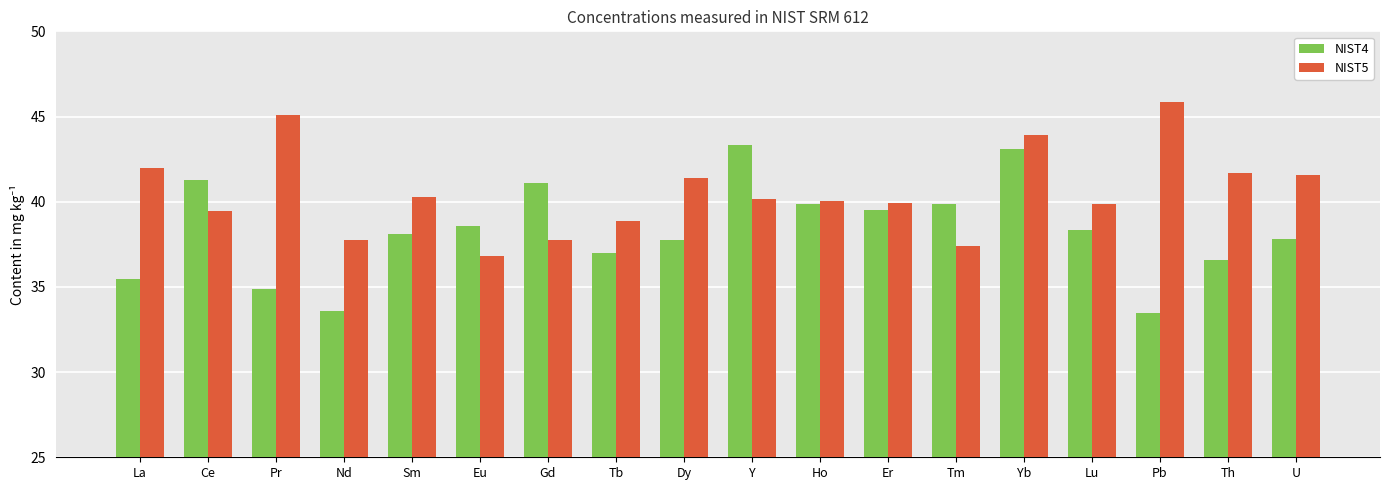

Where does the NIST5 series first go above 40?

La